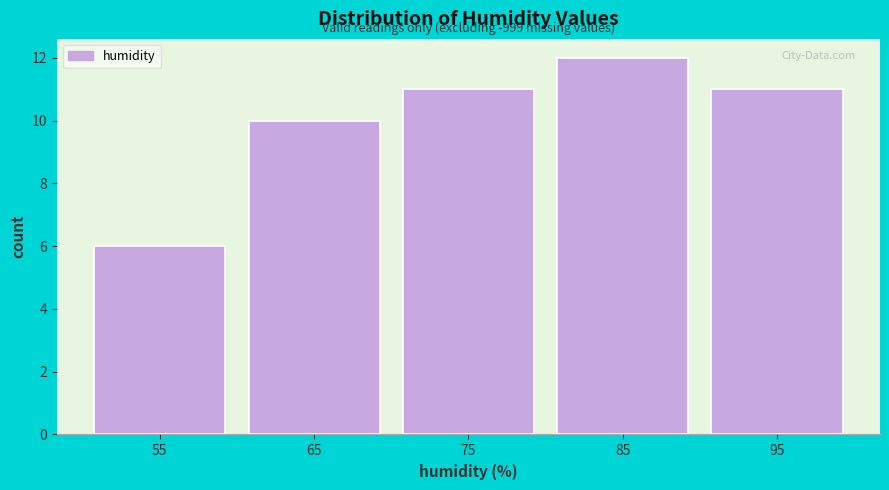

Which range on the x-axis has the tallest bar?

80 to 90